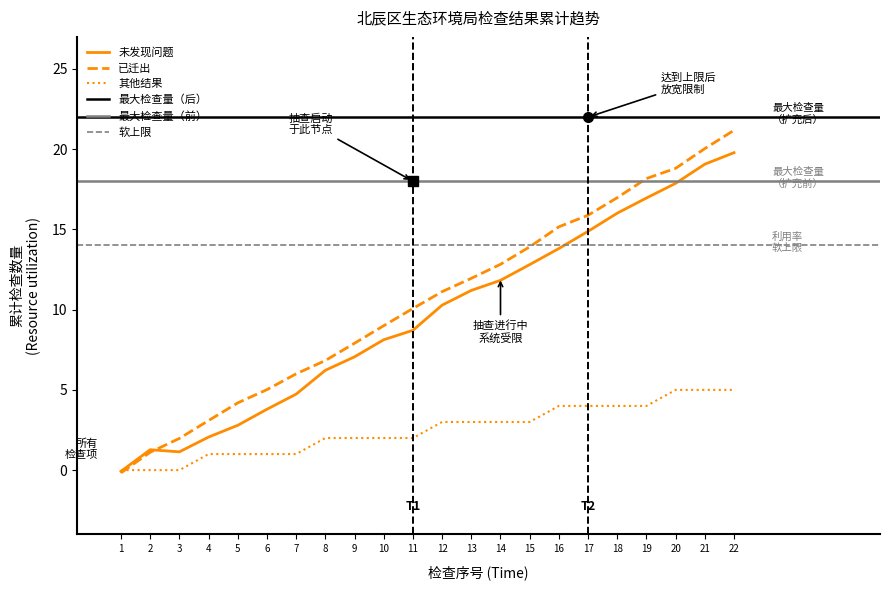

What is the total value across all series at 2?

2.4